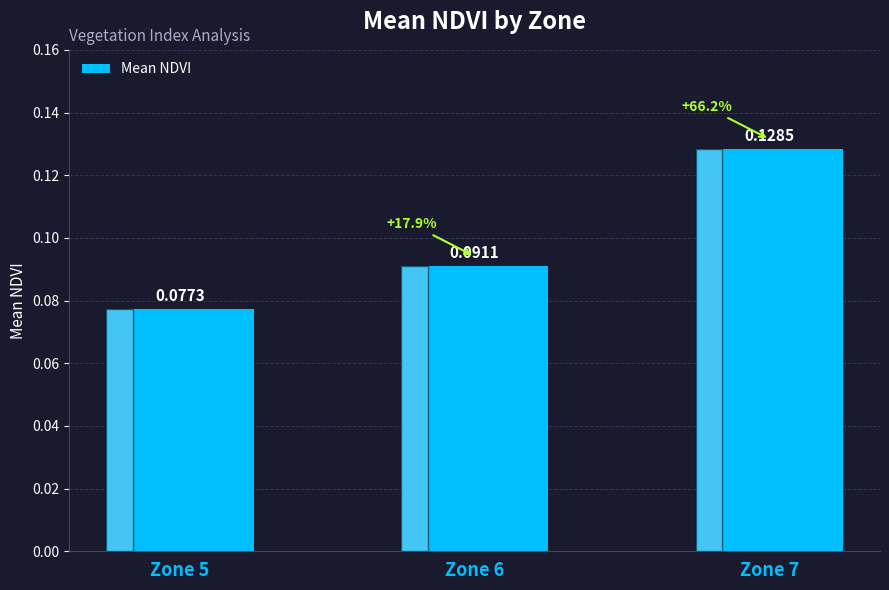

What is the sum of all values?

0.3